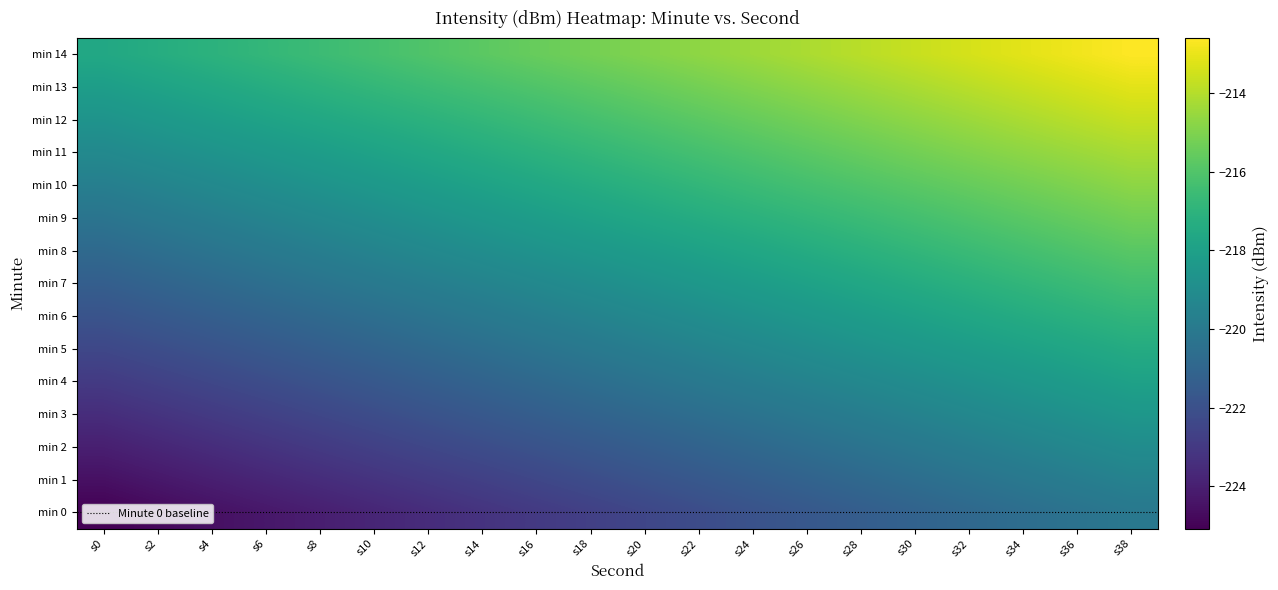

What is the difference between the highest and lowest values at s16?

7.5